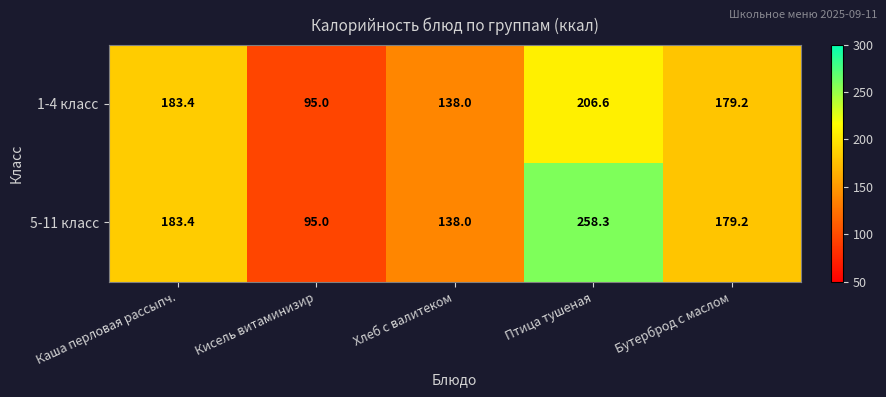

Which series has the largest total across all categories?

5-11 класс